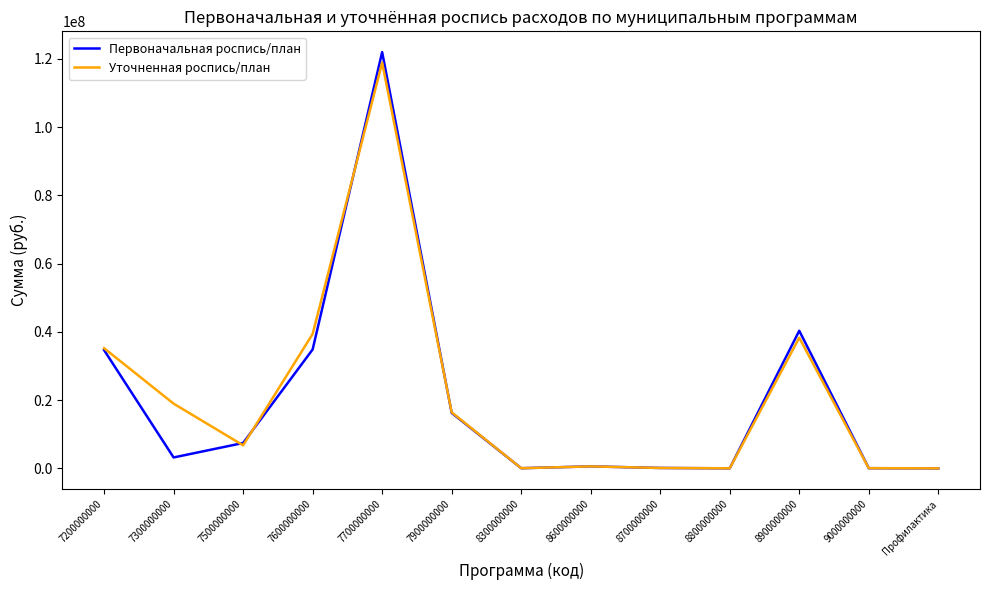

At which category does Первоначальная роспись/план reach its first local valley?

7300000000